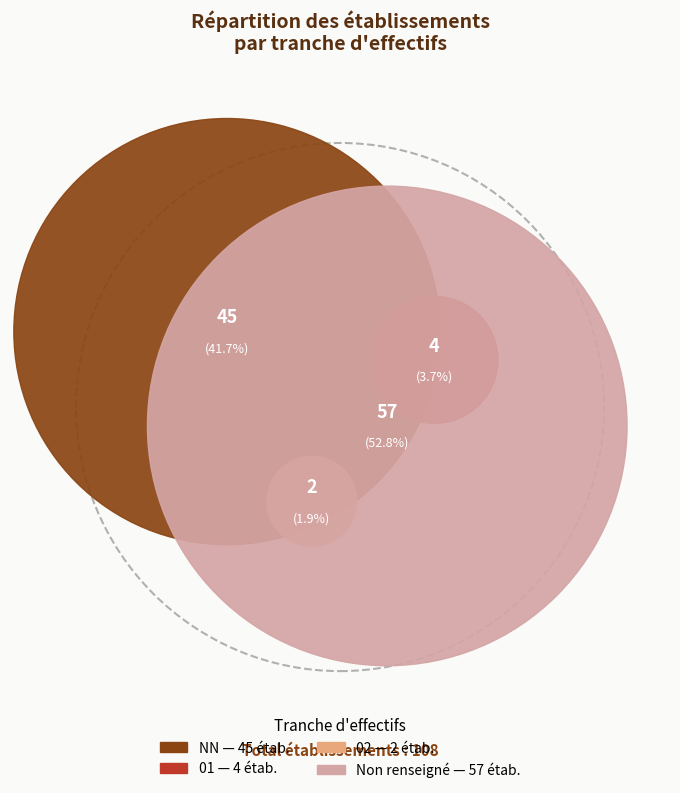

To the nearest percent, what is the difference between the largest and smallest slice percentages?

51%